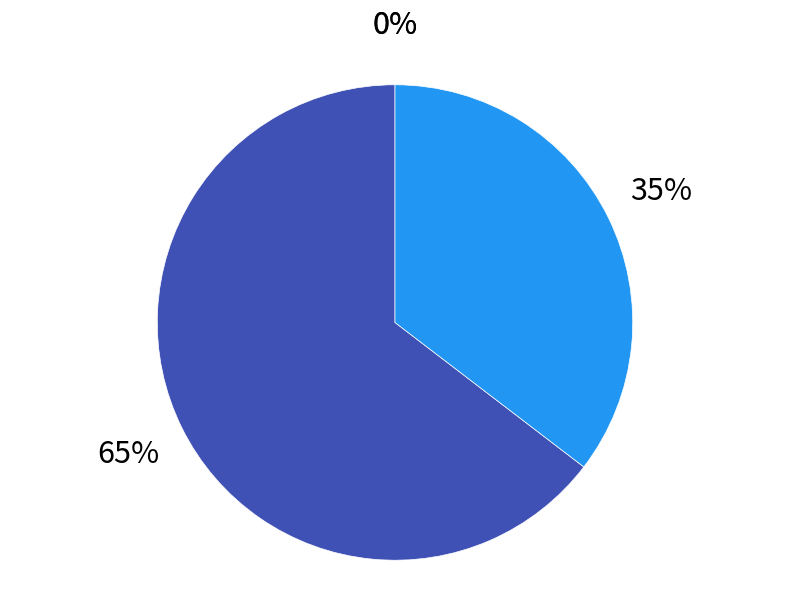

Is there a majority slice in this chart?

Yes